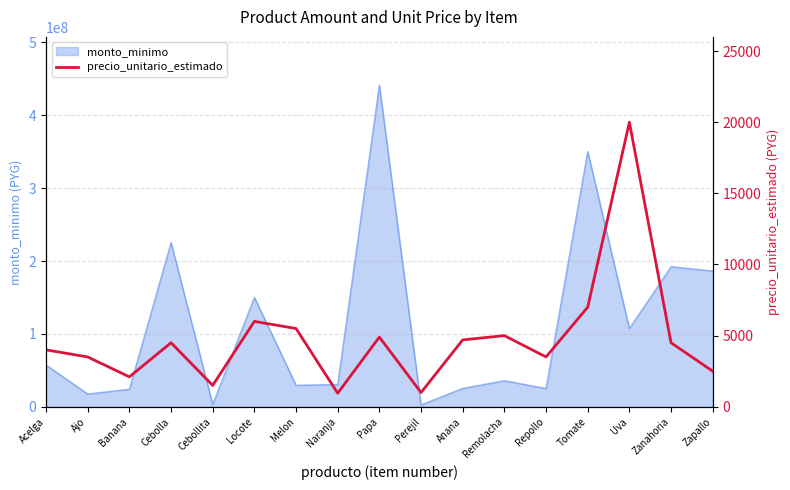

Is it true that the value at Tomate is 7000?

True